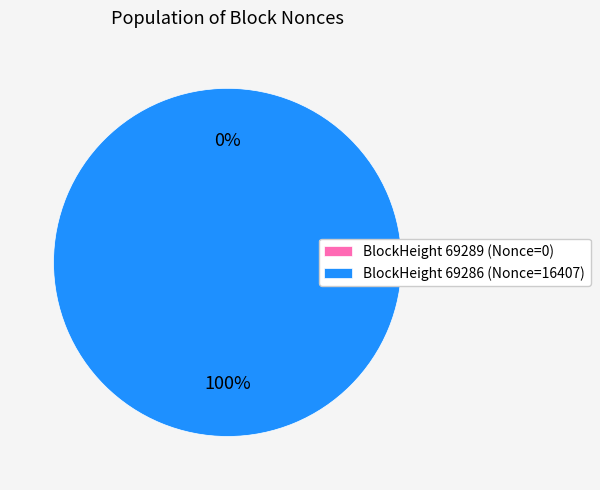

Is 69286 the majority of the pie?

Yes